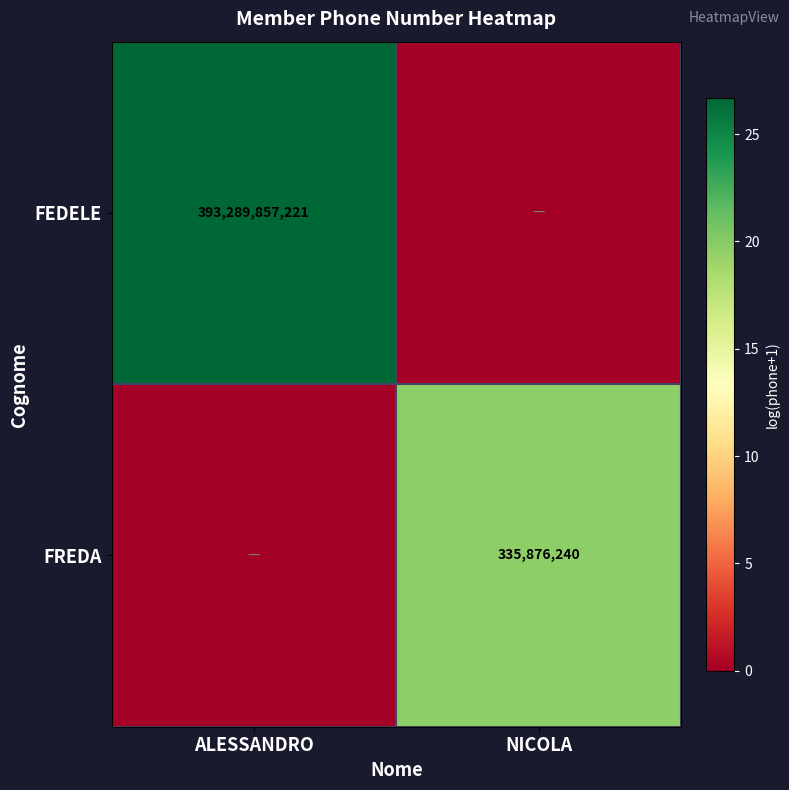

The value of FREDA at NICOLA is 335876240. True or false?

True